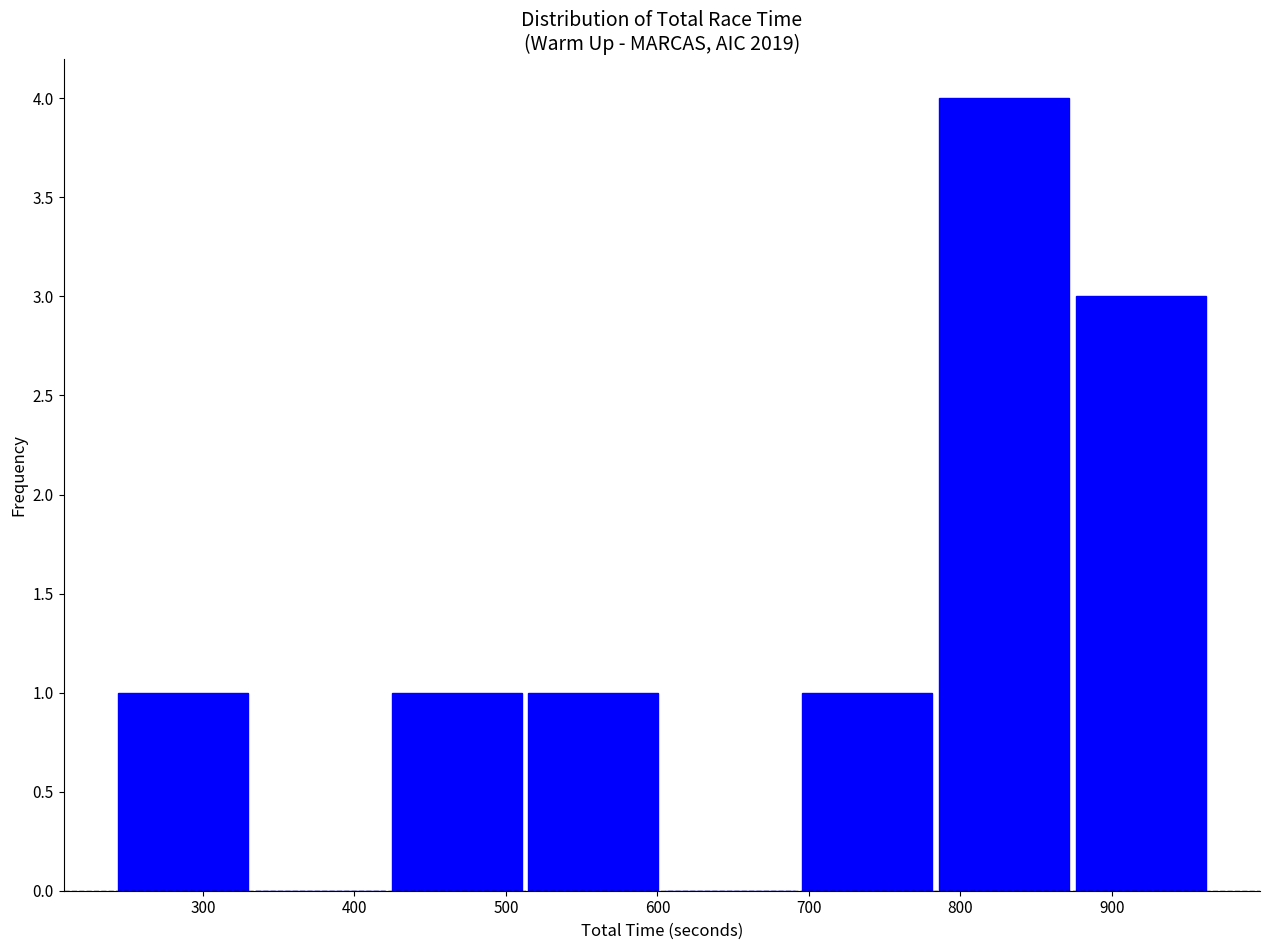

Reading left to right, list every bar in this chart as the range it spans on the x-axis followed by its height. Neither the bar edges nor the heights are printed on the chart, so give them approximately, as read against the axes.

240 to 330: 1
330 to 420: 0
420 to 510: 1
510 to 610: 1
610 to 700: 0
700 to 790: 1
790 to 880: 4
880 to 970: 3